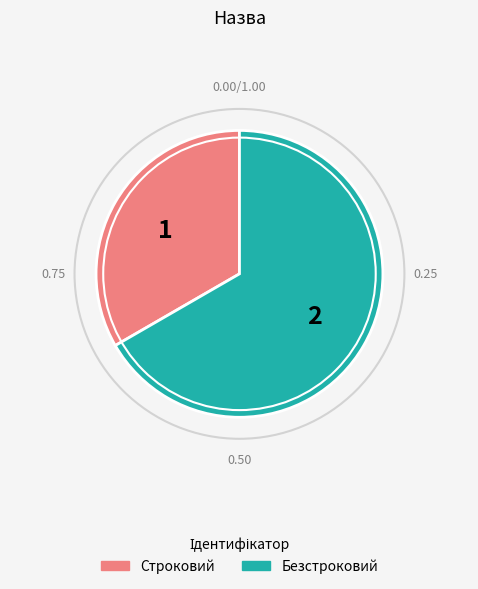

Which slice represents more than half of the pie?

Безстроковий